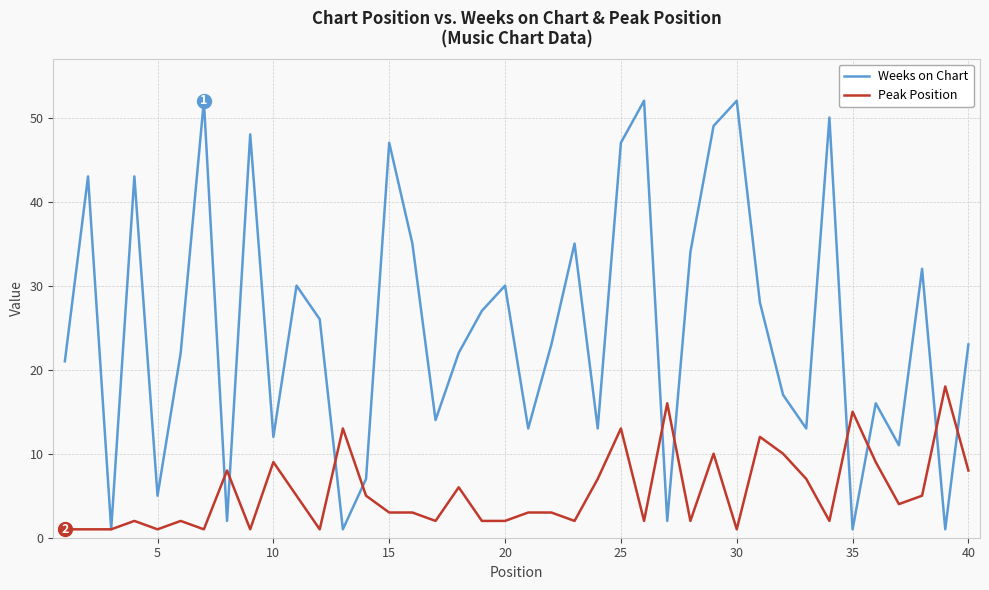

What is the minimum value for Peak Position?

1